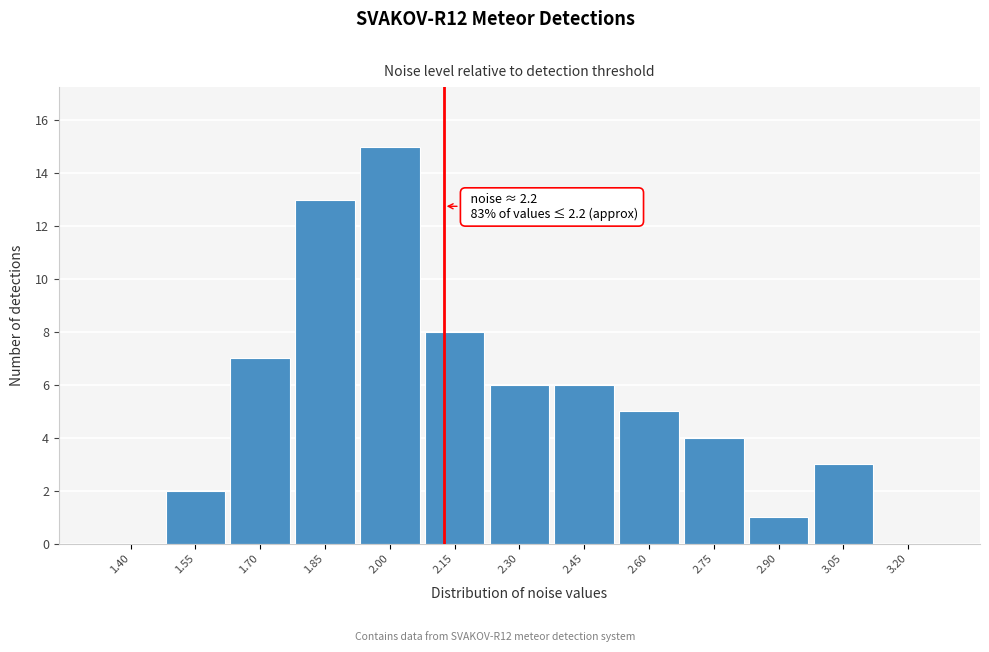

Reading right to left, extract all data points from this chart.

3.20=0	3.05=3	2.90=1	2.75=4	2.60=5	2.45=6	2.30=6	2.15=8	2.00=15	1.85=13	1.70=7	1.55=2	1.40=0